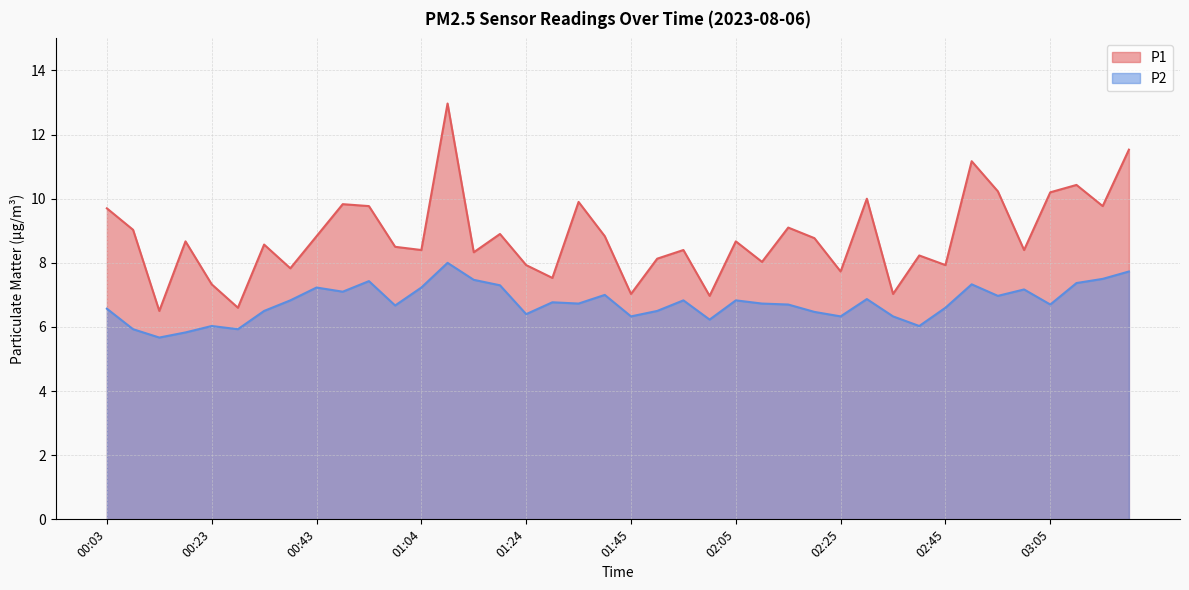

How many interior local valleys does the P2 series have?

12